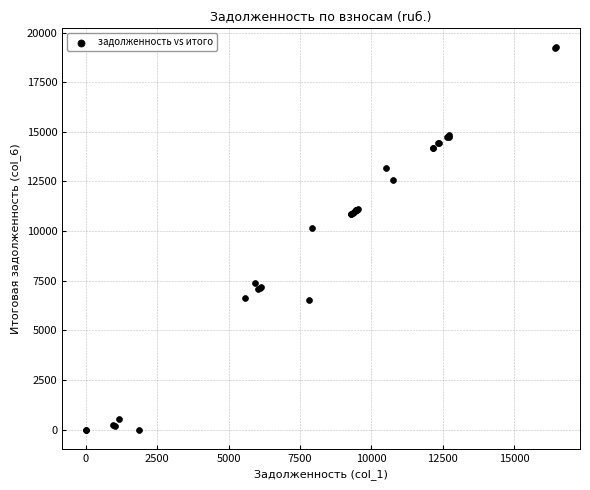

What Y value in the scatter plot is closest to 9626?

10170.0